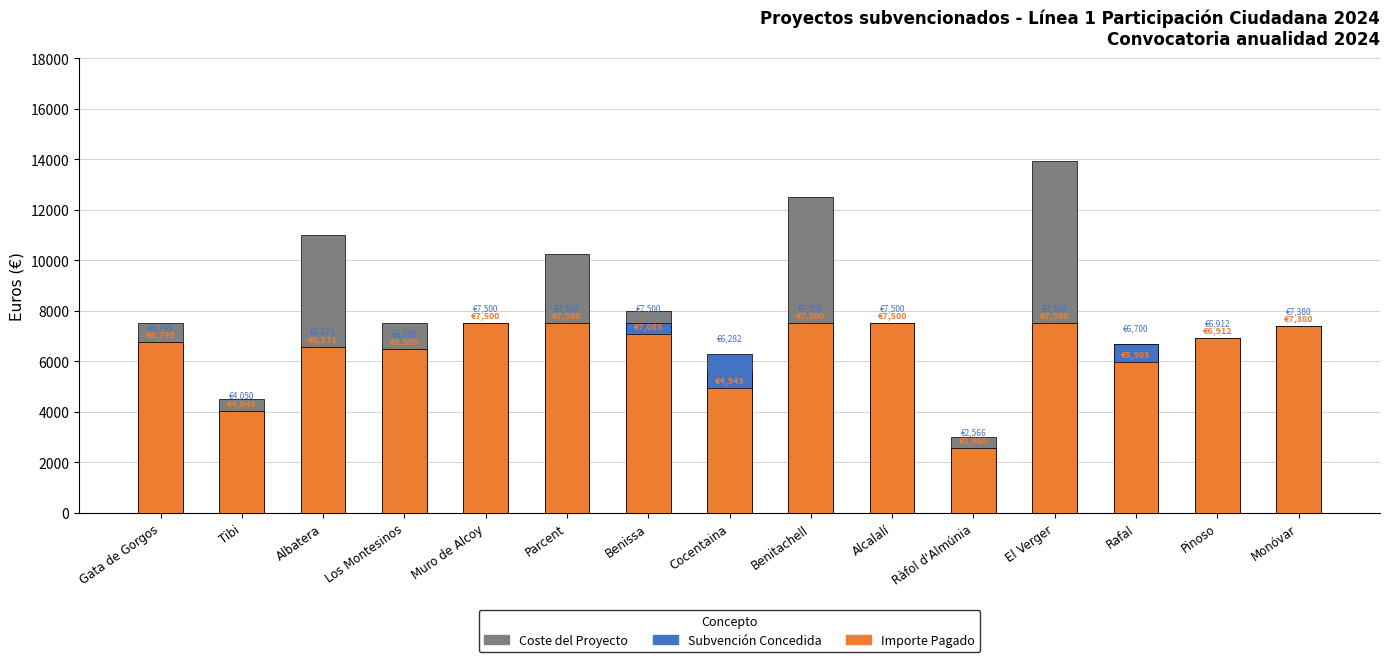

Reading left to right, transcribe all the data shown in this chart.

COSTE DEL PROYECTO: Gata de Gorgos=7500.0	Tibi=4497.8	Albatera=11008.0	Los Montesinos=7500.0	Muro de Alcoy=7500.0	Parcent=10250.0	Benissa=8000.0	Cocentaina=5616.8	Benitachell=12523.5	Alcalalí=7500.0	Ràfol d'Almúnia=3018.9	El Verger=13915.0	Rafal=6699.8	Pinoso=6912.1	Monóvar=7380.0
SUBVENCIÓN CONCEDIDA: Gata de Gorgos=6749.0	Tibi=4050.0	Albatera=6570.9	Los Montesinos=6500.0	Muro de Alcoy=7500.0	Parcent=7500.0	Benissa=7500.0	Cocentaina=6282.3	Benitachell=7500.0	Alcalalí=7500.0	Ràfol d'Almúnia=2566.1	El Verger=7500.0	Rafal=6700.0	Pinoso=6912.1	Monóvar=7380.0
IMPORTE PAGADO: Gata de Gorgos=6749.0	Tibi=4048.0	Albatera=6570.9	Los Montesinos=6500.0	Muro de Alcoy=7500.0	Parcent=7500.0	Benissa=7084.8	Cocentaina=4942.8	Benitachell=7500.0	Alcalalí=7500.0	Ràfol d'Almúnia=2566.1	El Verger=7500.0	Rafal=5984.9	Pinoso=6912.1	Monóvar=7380.0